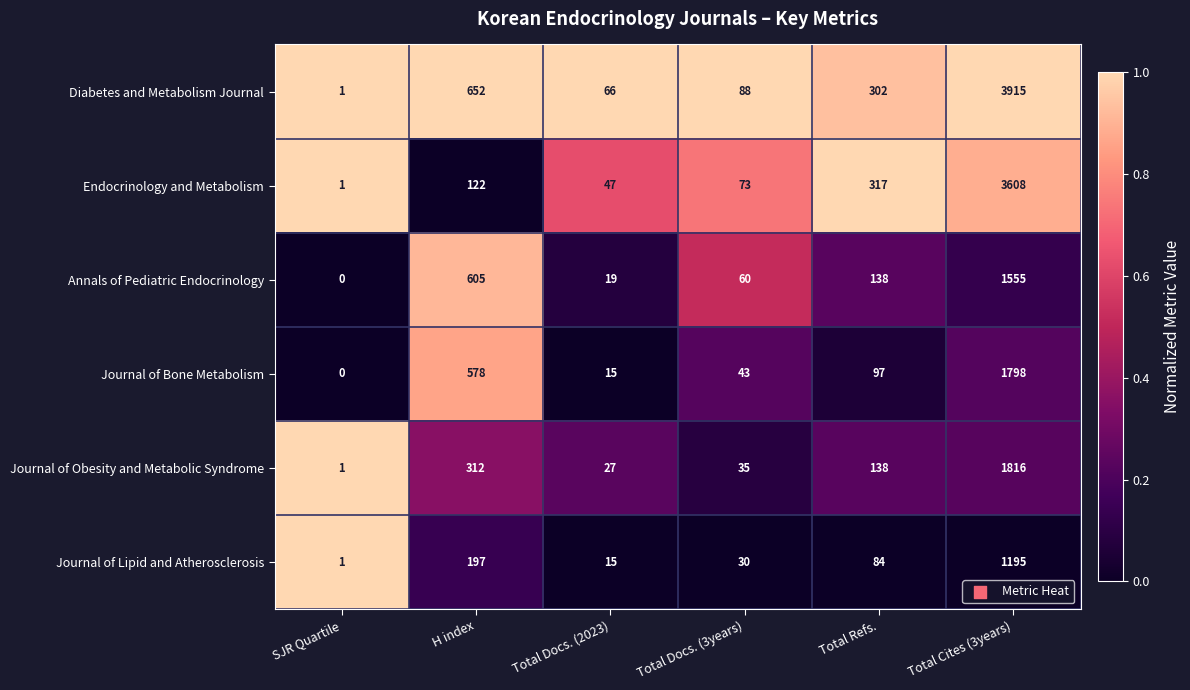

Between H index and Total Docs. (3years), which series saw the biggest shift?

Diabetes and Metabolism Journal